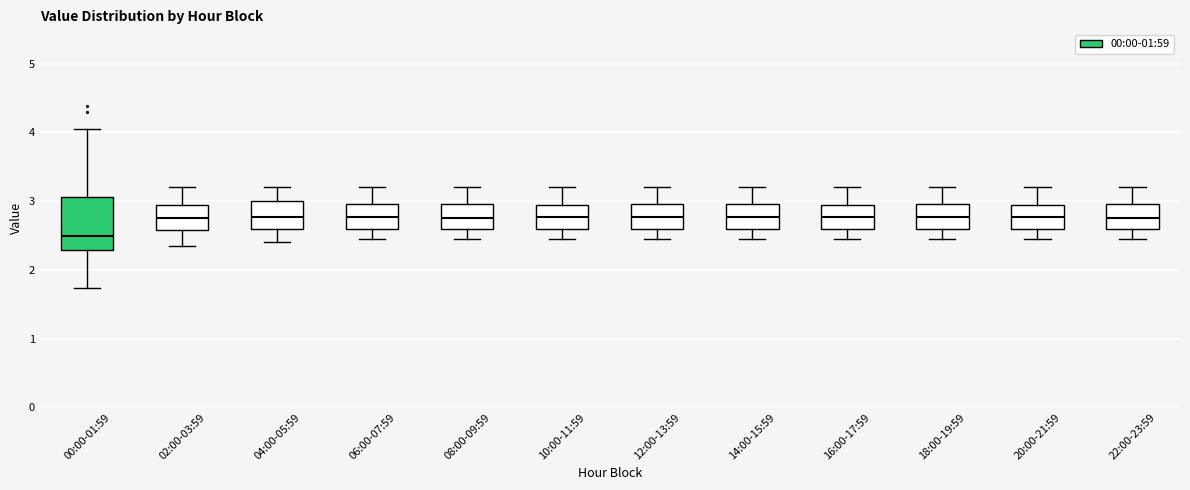

Which box is the tallest, from its lower edge to its upper edge?

00:00-01:59